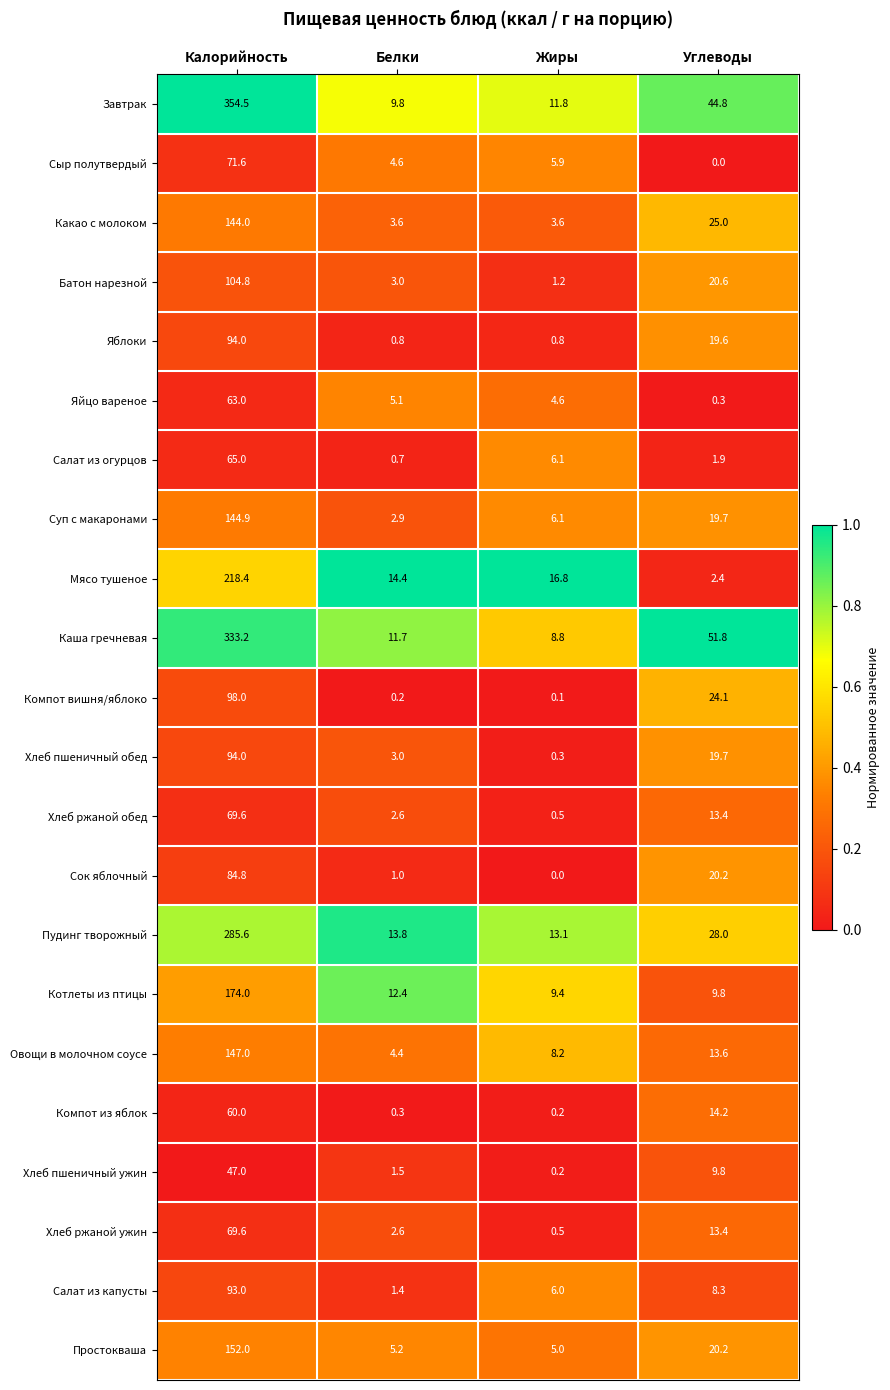

Where does the Хлеб пшеничный обед series first go above 19?

Калорийность